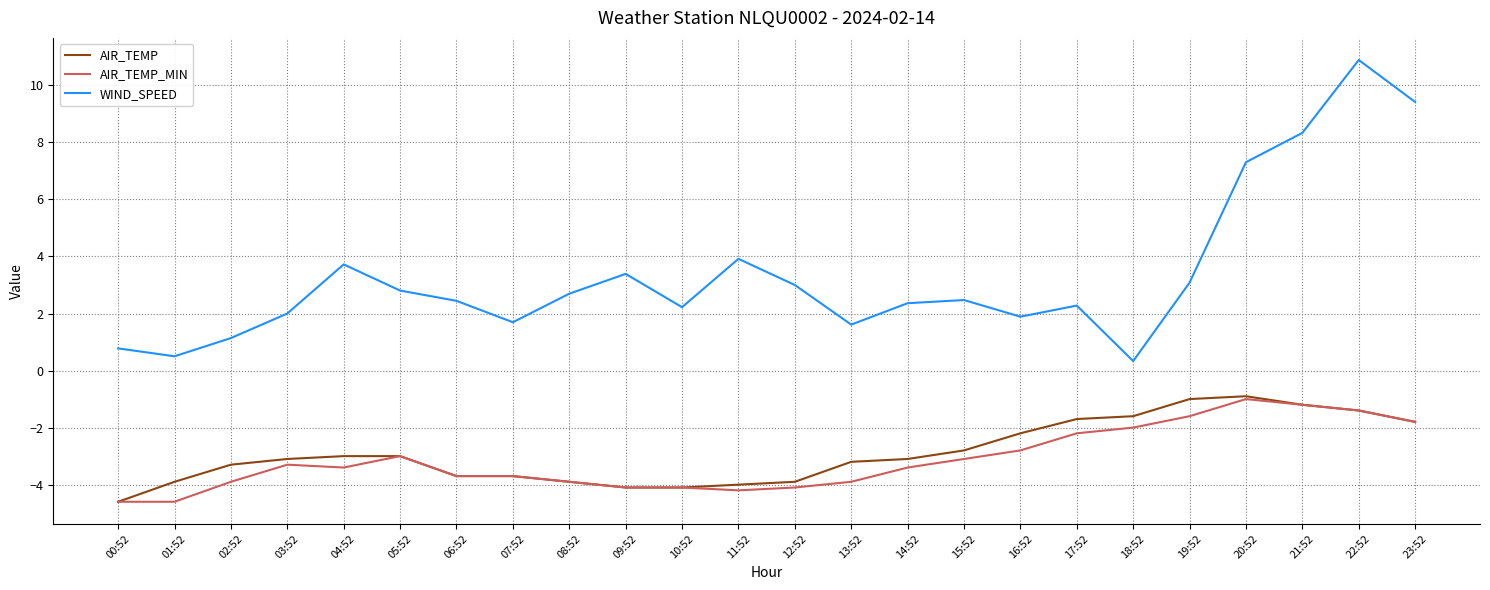

How many interior local peaks does the WIND_SPEED series have?

6